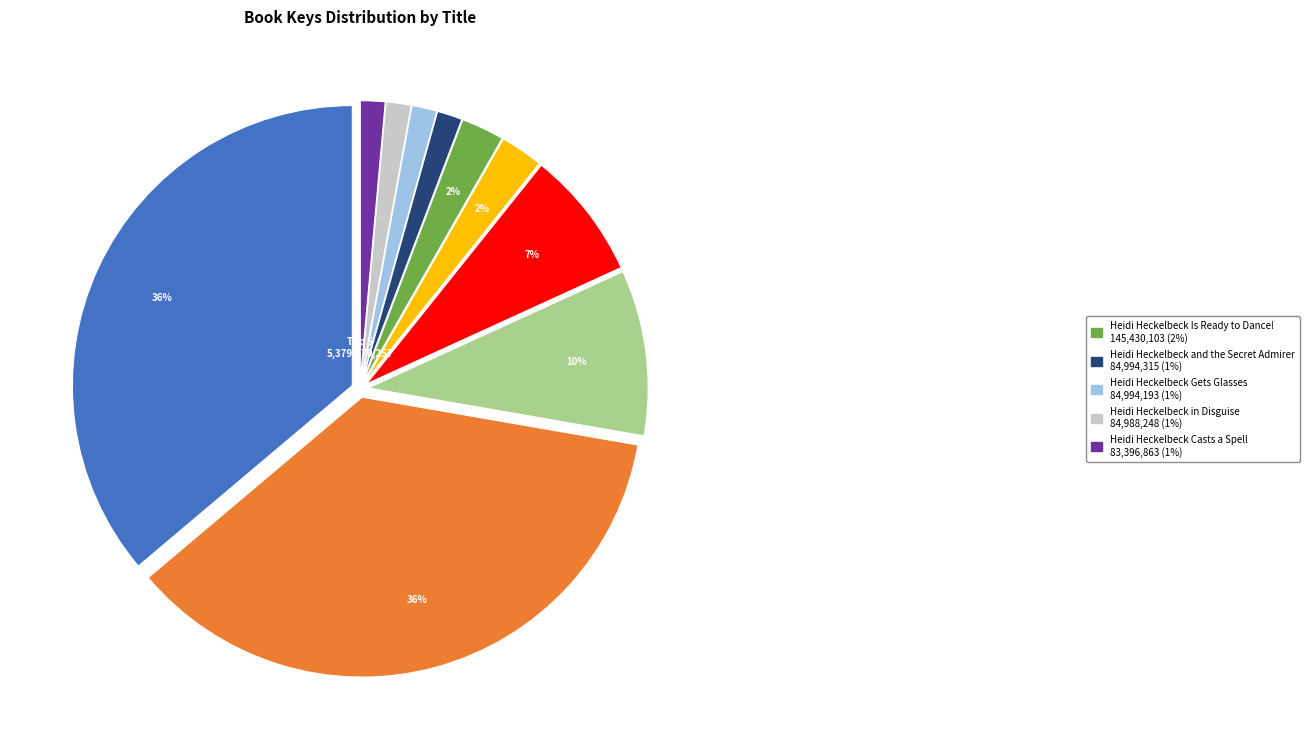

Is there a majority slice in this chart?

No